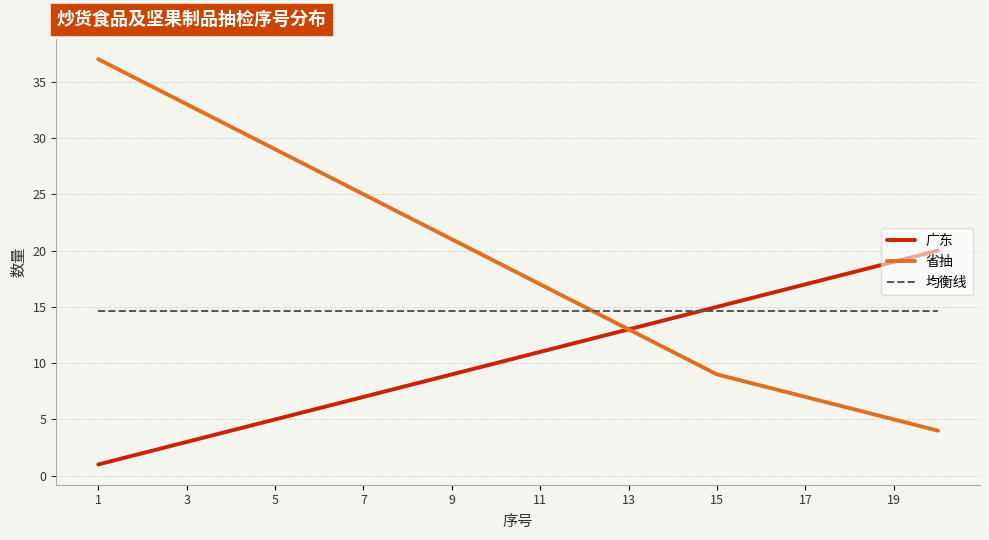

Which series has the largest total across all categories?

省抽